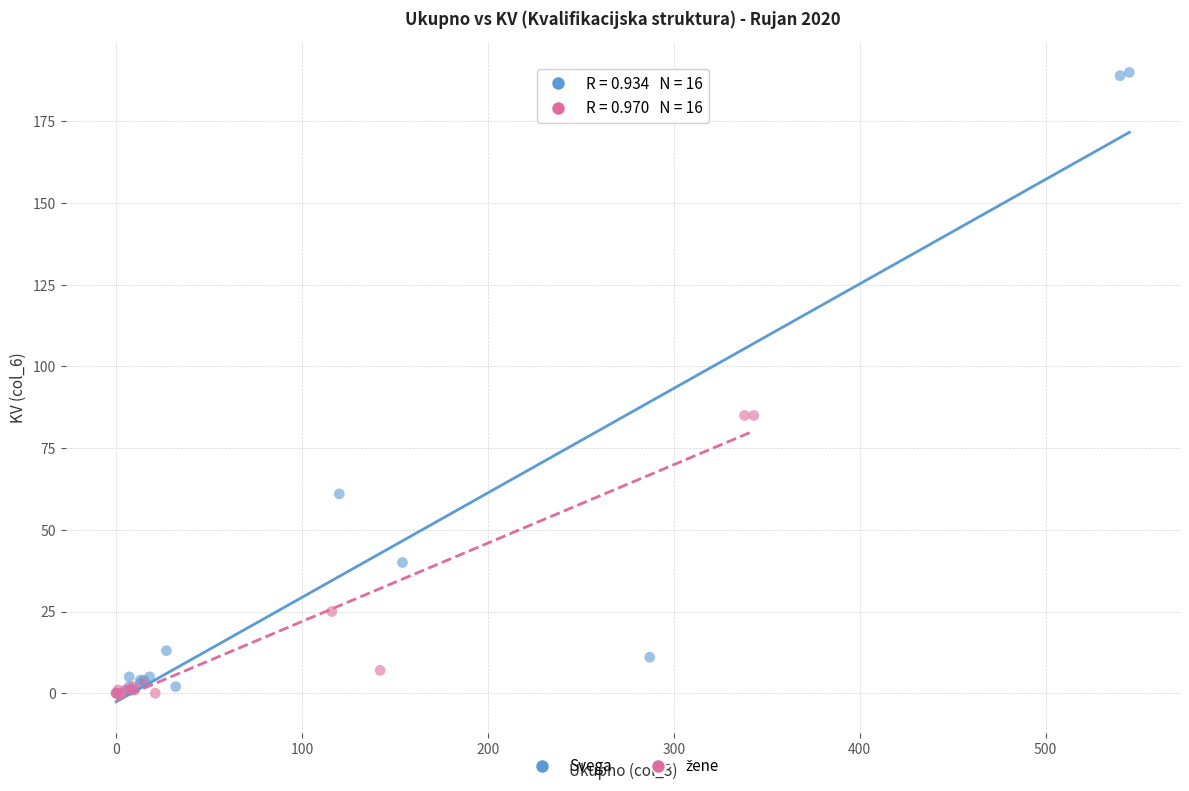

Which series has the largest Y range (max minus min)?

Svega